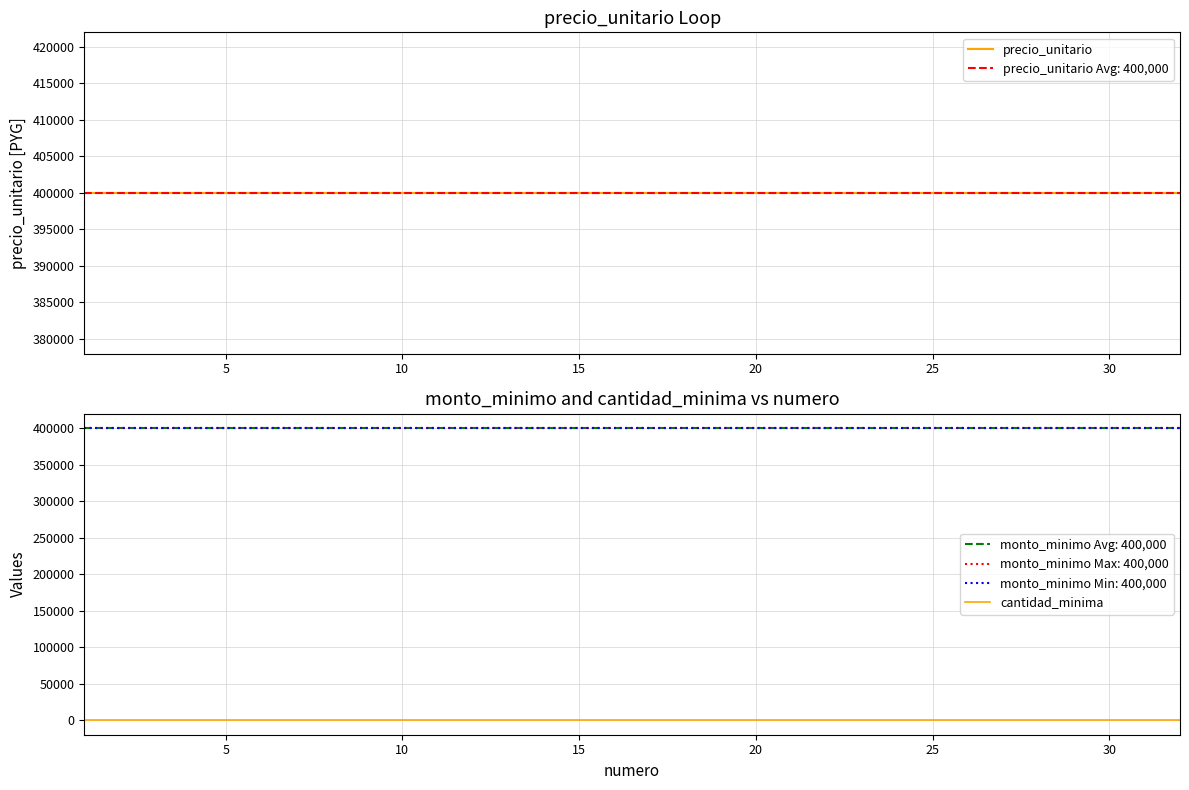

True or false: cantidad_minima and precio_unitario intersect in this chart.

False